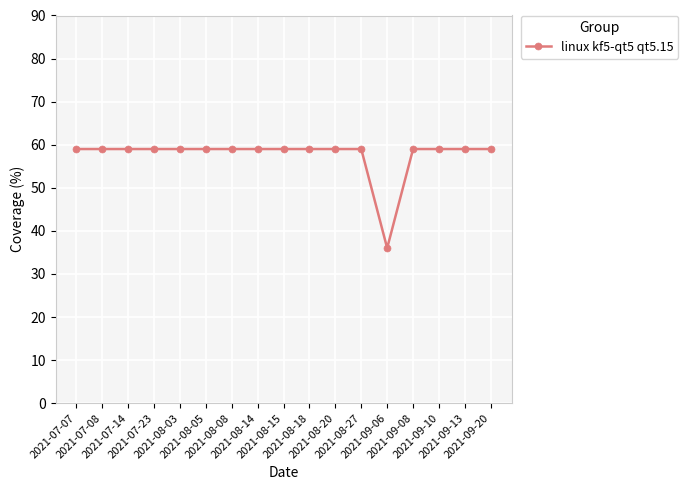

What is the ratio of the value at 2021-08-03 to the value at 2021-08-18?

1.0